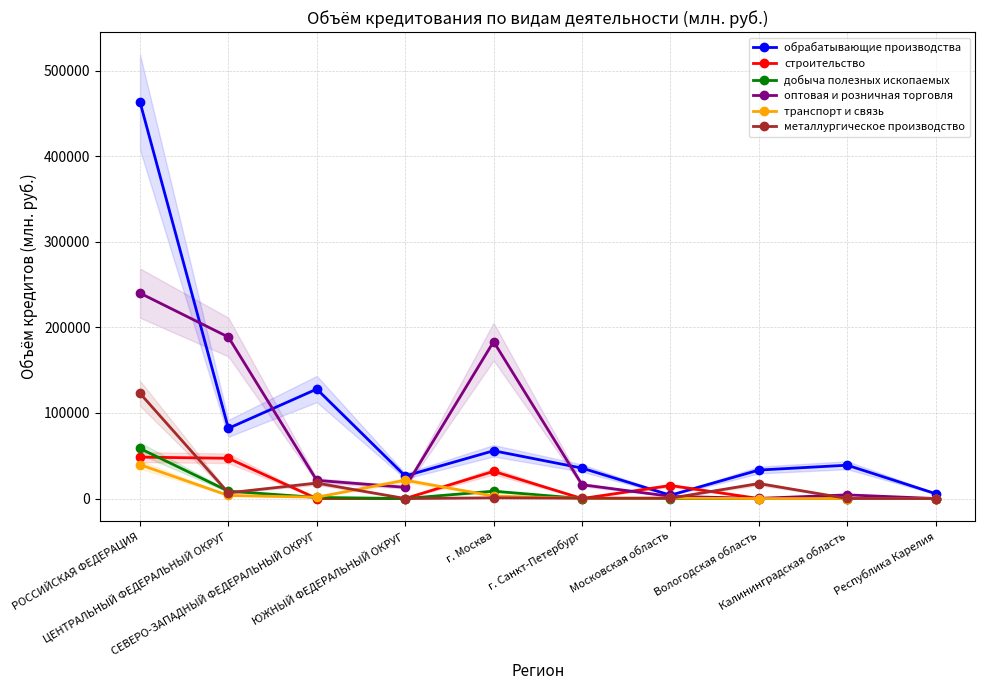

In металлургическое производство, how many points are lower than both neighbors (excluding endpoints)?

3